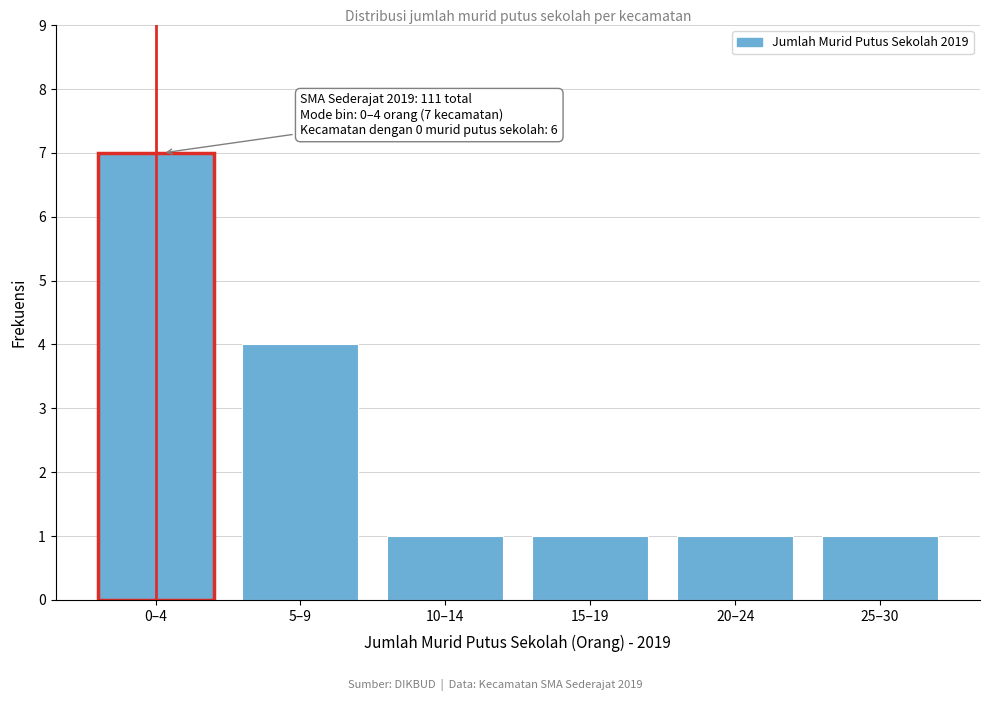

Reading right to left, extract all data points from this chart.

1	1	1	1	4	7